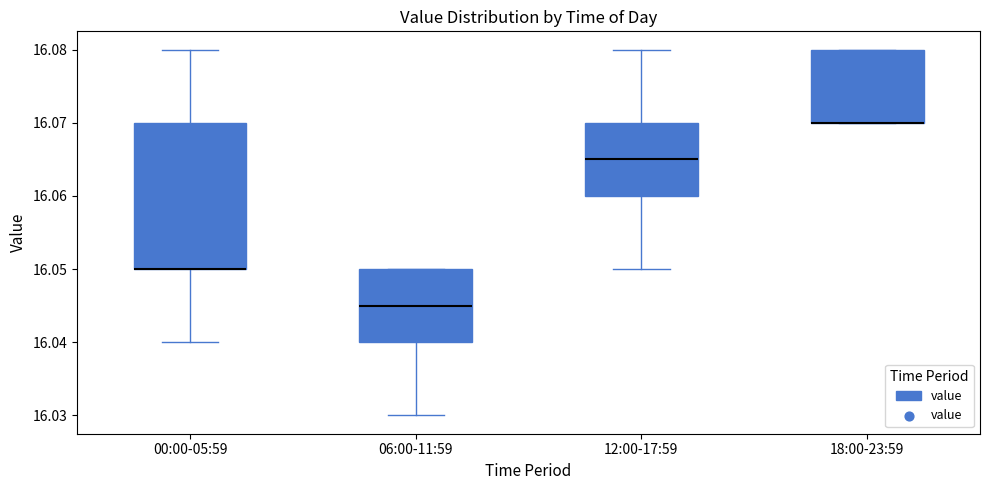

Which box is the tallest, from its lower edge to its upper edge?

00:00-05:59